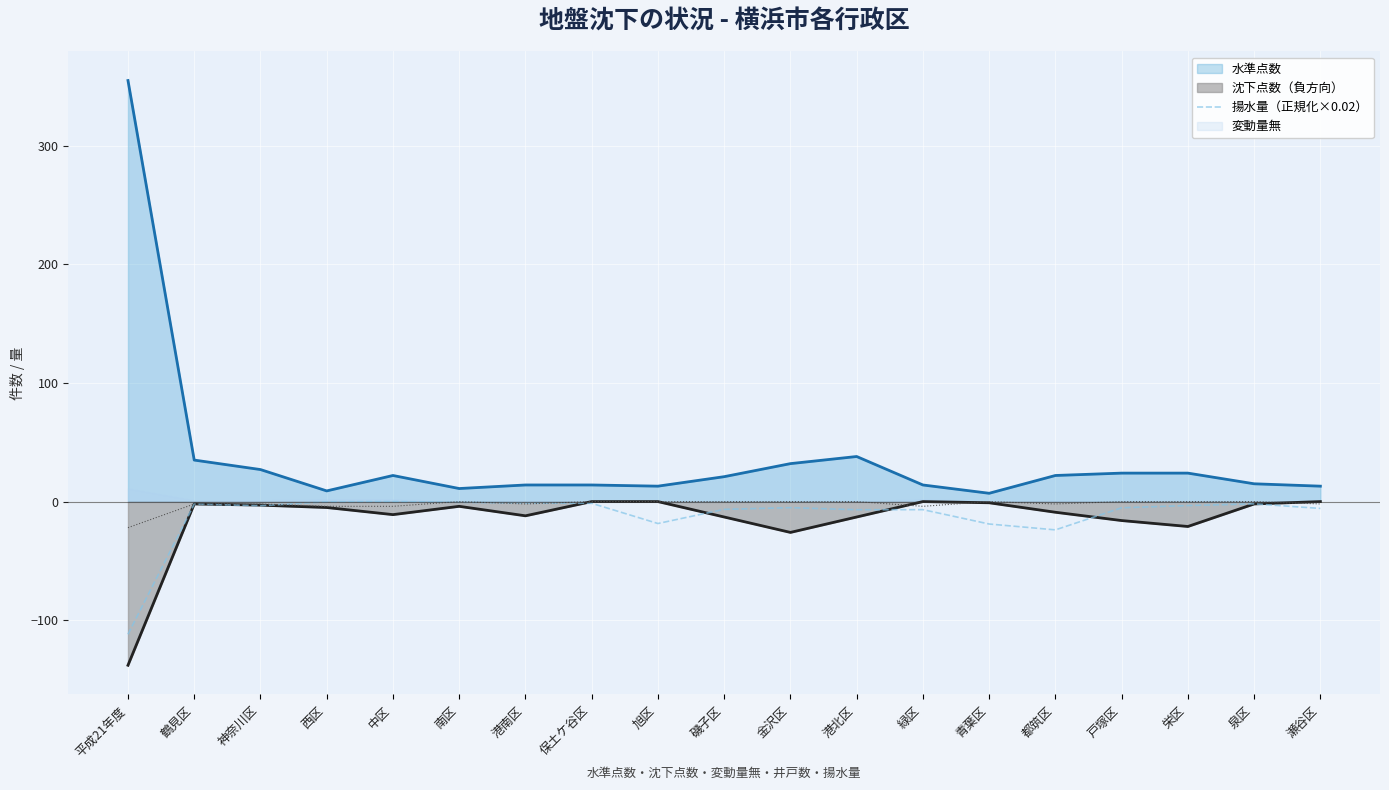

What is the label of the 11th point from the right?

旭区